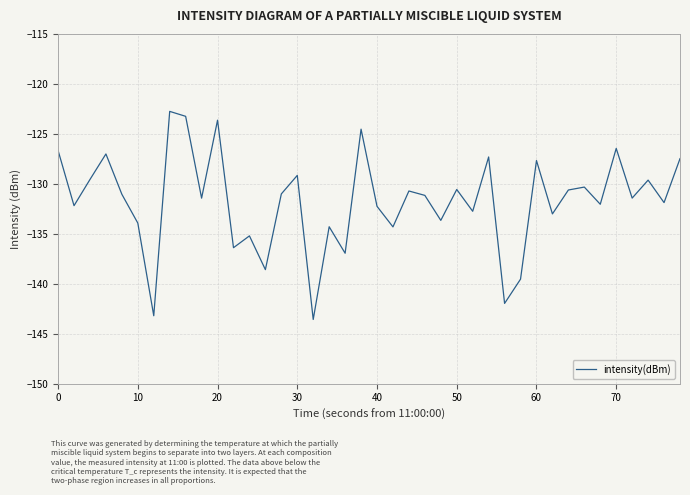

What is the greatest value displayed?

-122.8